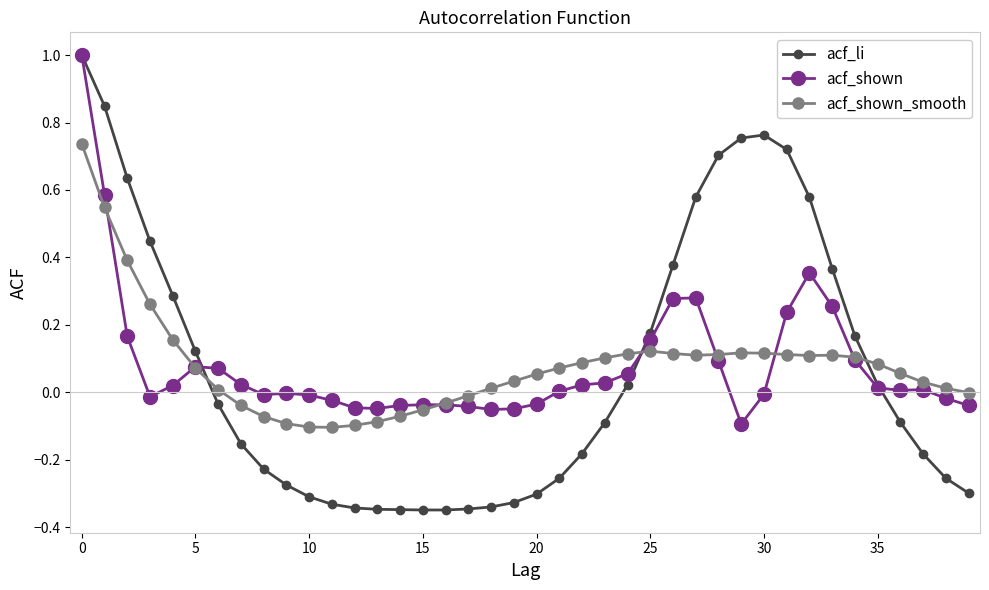

True or false: acf_shown has more than 1 interior local peaks.

True